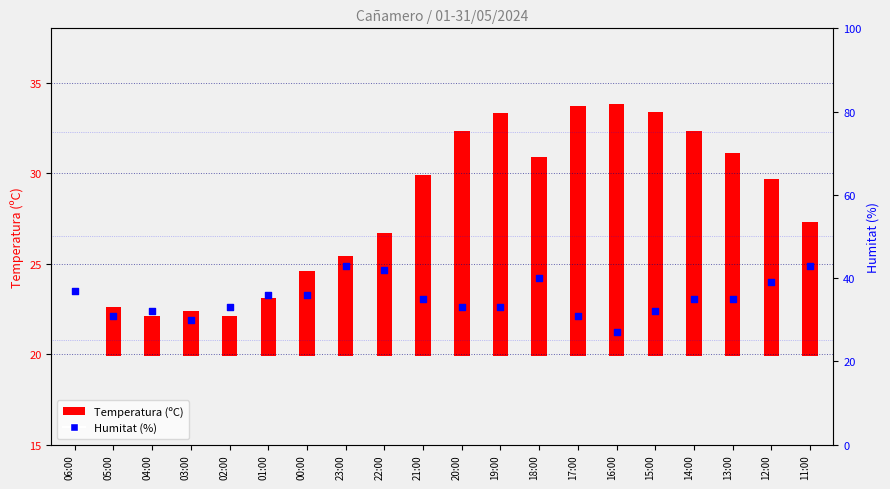

Approximately how many times larger is the value at 21:00 compared to 16:00?

1.3